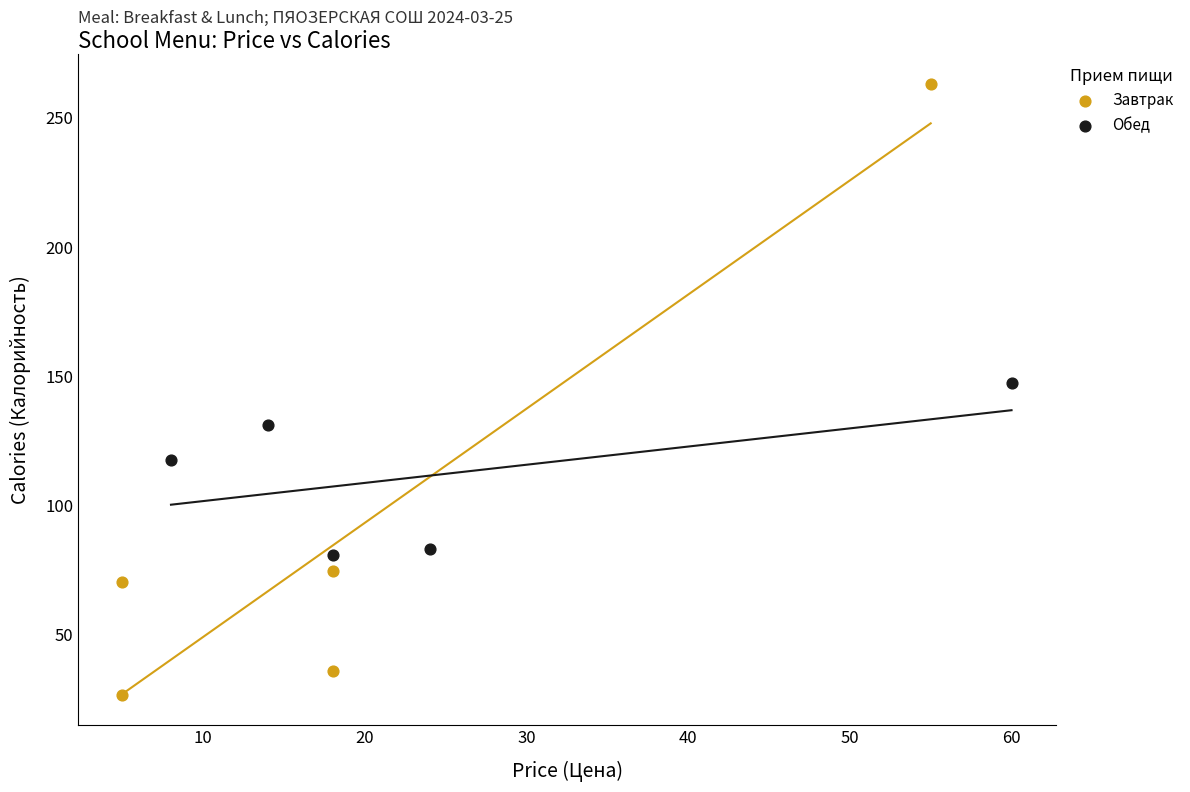

Which series reaches the maximum Y coordinate?

Завтрак